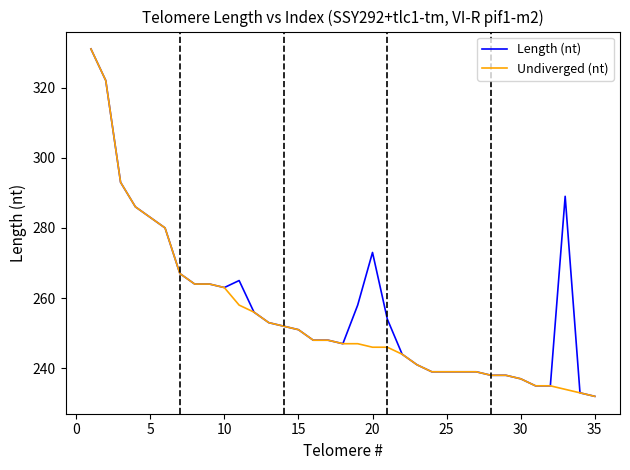

What is the maximum value for Length (nt)?

331